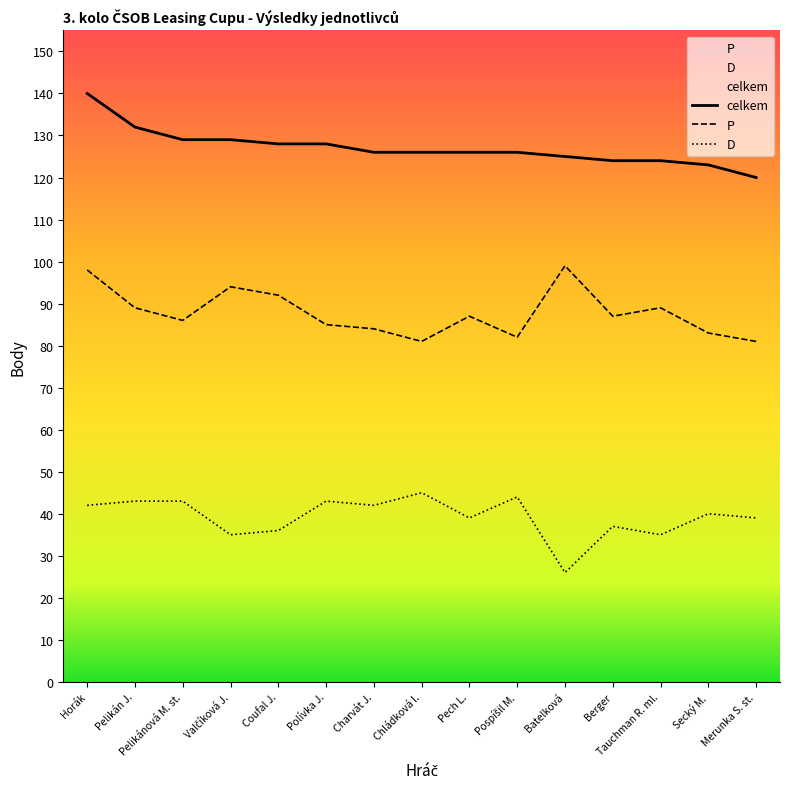

Reading left to right, list all the values displayed in this chart.

P: 98	89	86	94	92	85	84	81	87	82	99	87	89	83	81
D: 42	43	43	35	36	43	42	45	39	44	26	37	35	40	39
celkem: 140	132	129	129	128	128	126	126	126	126	125	124	124	123	120